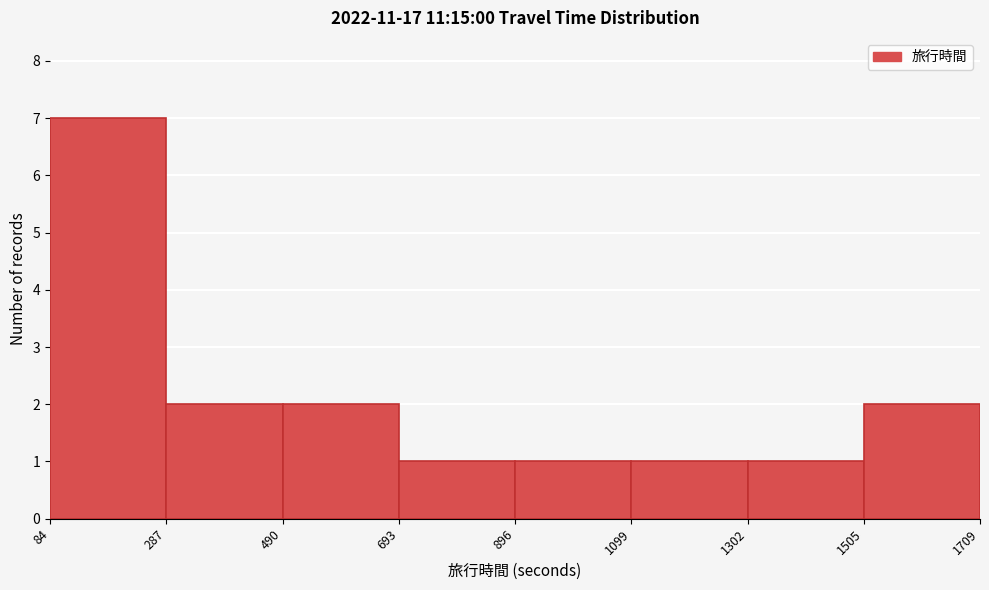

Reading left to right, transcribe this chart: for each bar, give the range it covers on the x-axis and its height. The values are not printed on the chart, so give them approximately, as read against the axis.

84 to 287: 7
287 to 490: 2
490 to 693: 2
693 to 896: 1
896 to 1099: 1
1099 to 1302: 1
1302 to 1505: 1
1505 to 1709: 2